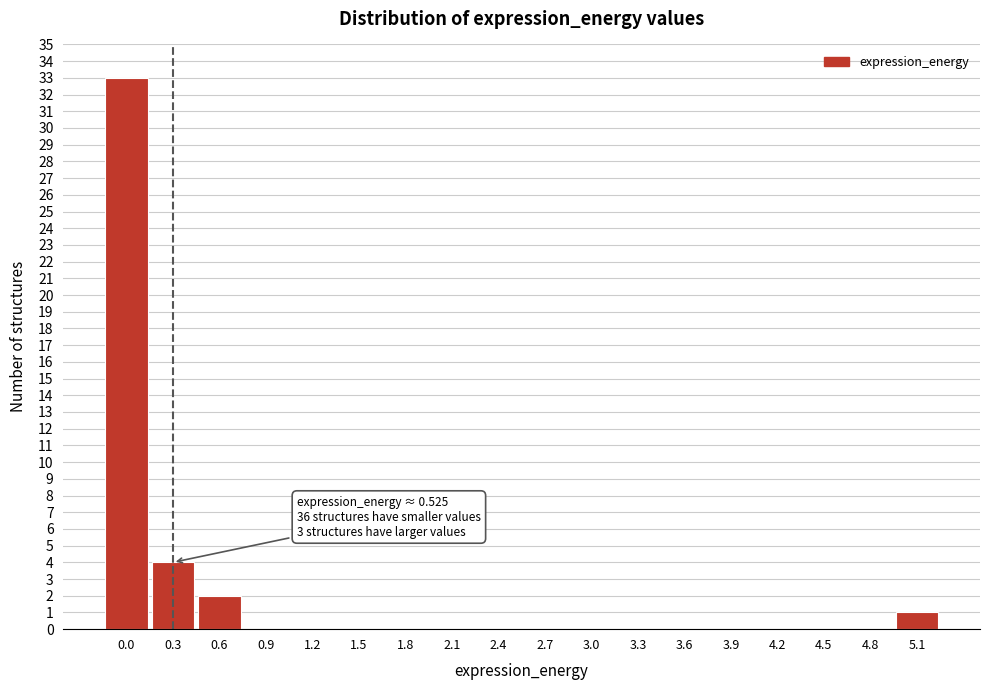

Reading left to right, extract all data points from this chart.

0.0=33	0.3=4	0.6=2	0.9=0	1.2=0	1.5=0	1.8=0	2.1=0	2.4=0	2.7=0	3.0=0	3.3=0	3.6=0	3.9=0	4.2=0	4.5=0	4.8=0	5.1=1